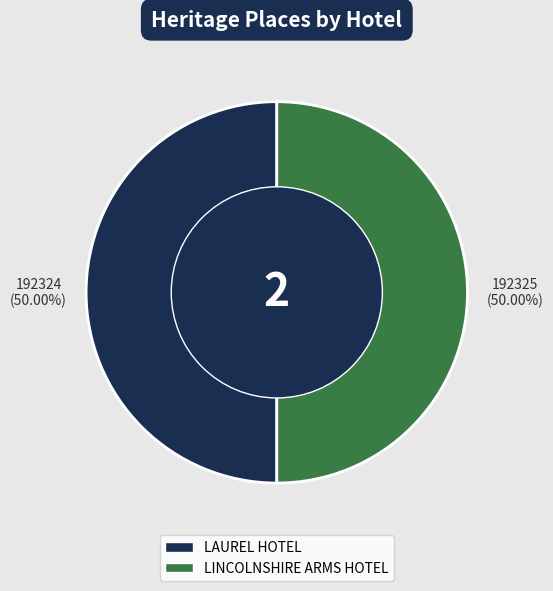

To the nearest percent, what percentage of the pie is LINCOLNSHIRE ARMS HOTEL?

50%